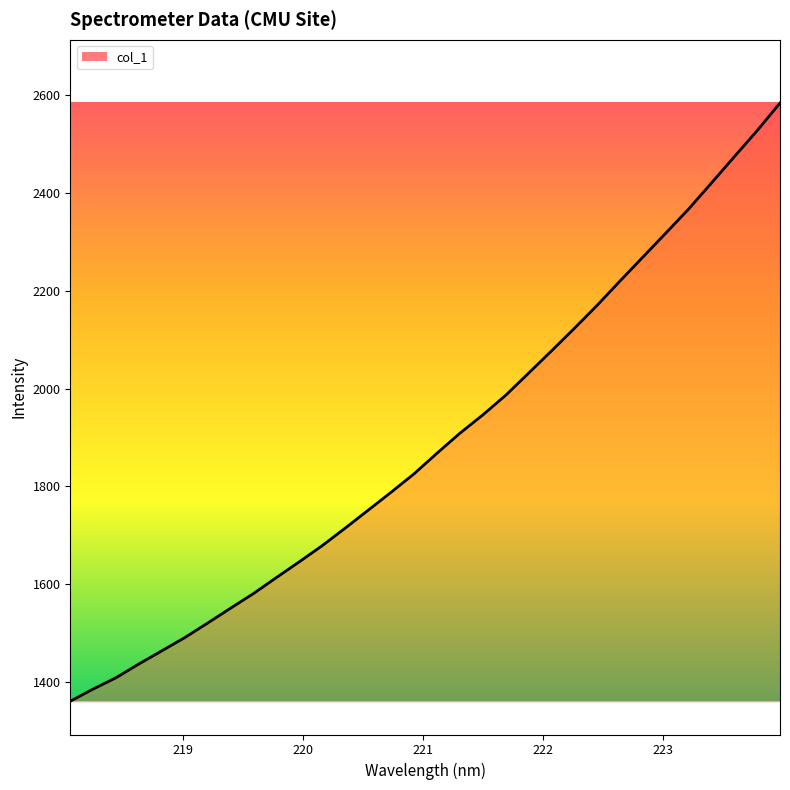

What is the smallest value displayed?

1360.9